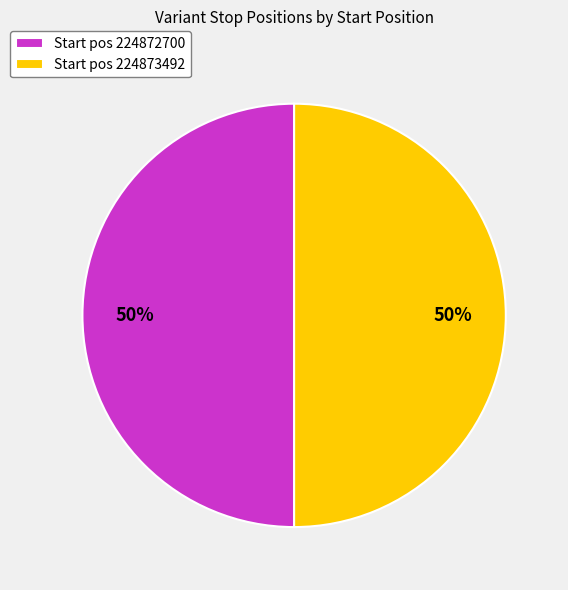

How many segments does this pie chart have?

2